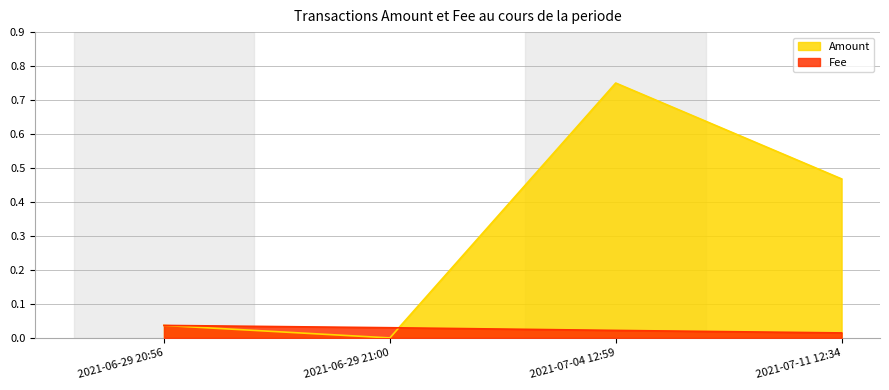

True or false: Fee has more than 0 interior local peaks.

False